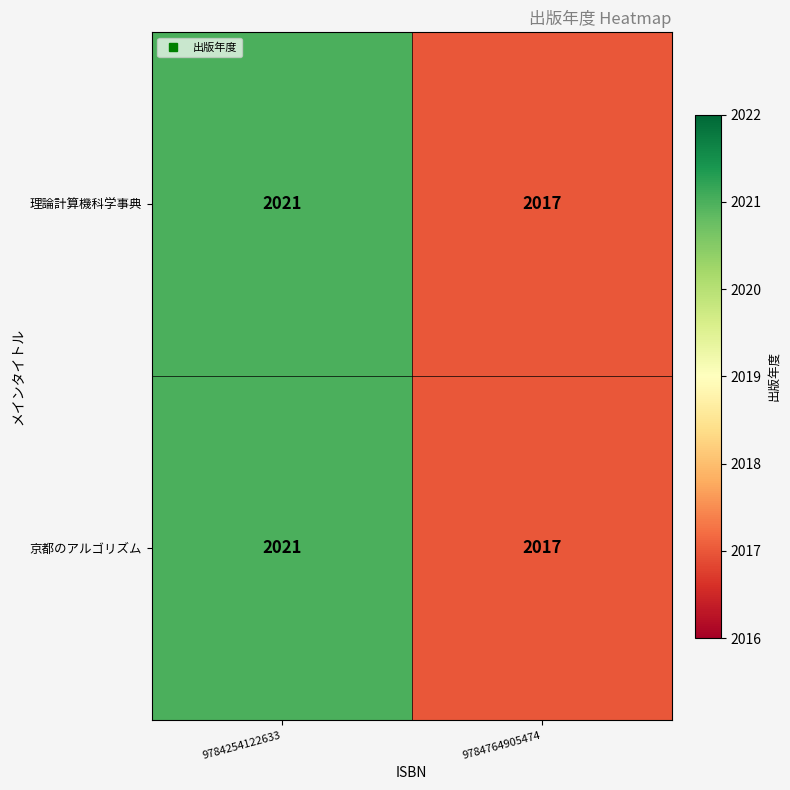

How many series are shown in this chart?

2